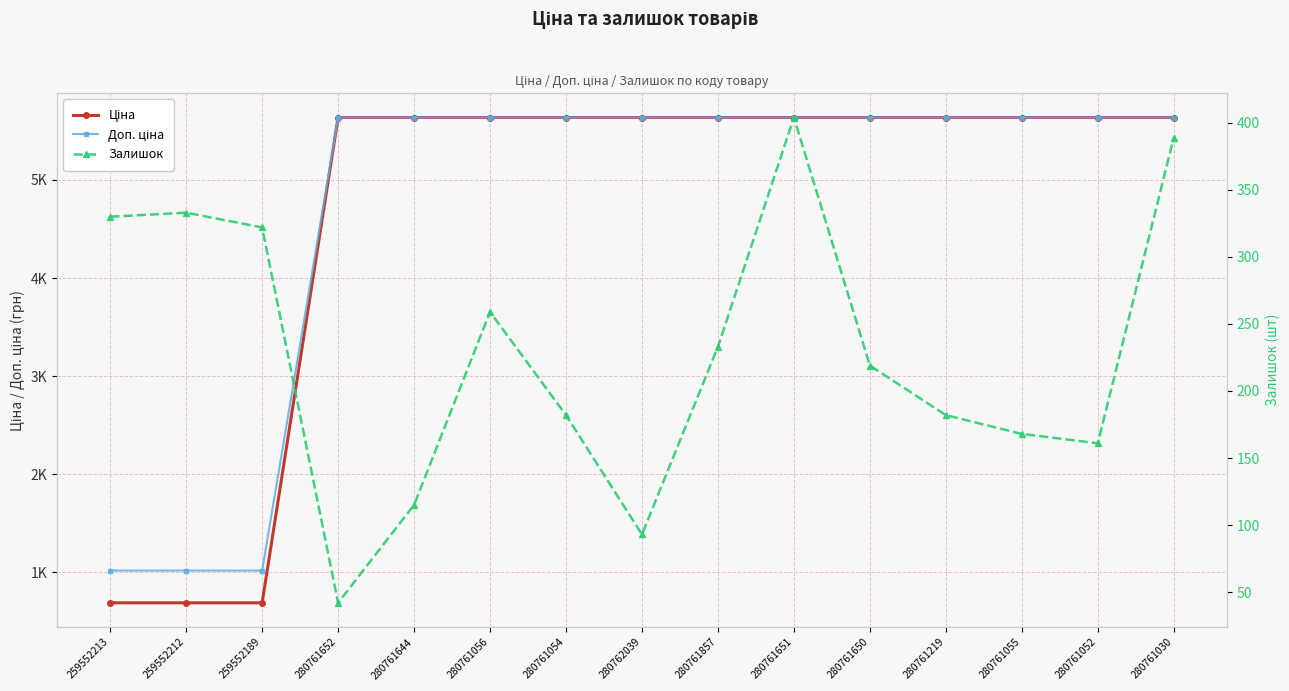

At which category is the sum across all series the highest?

280761651